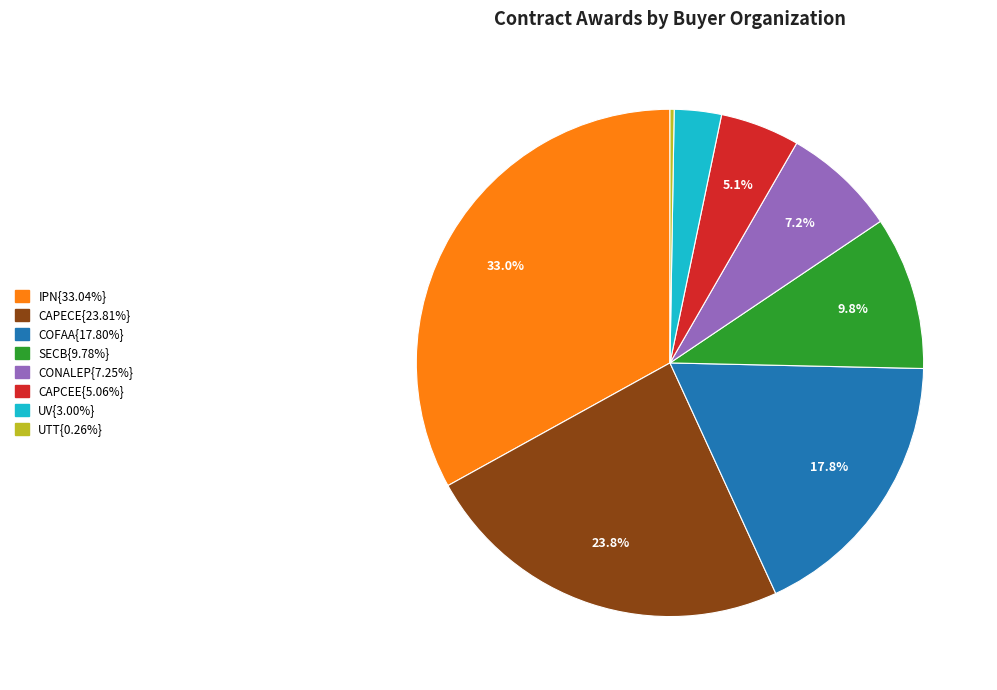

Does any single category account for the majority?

No